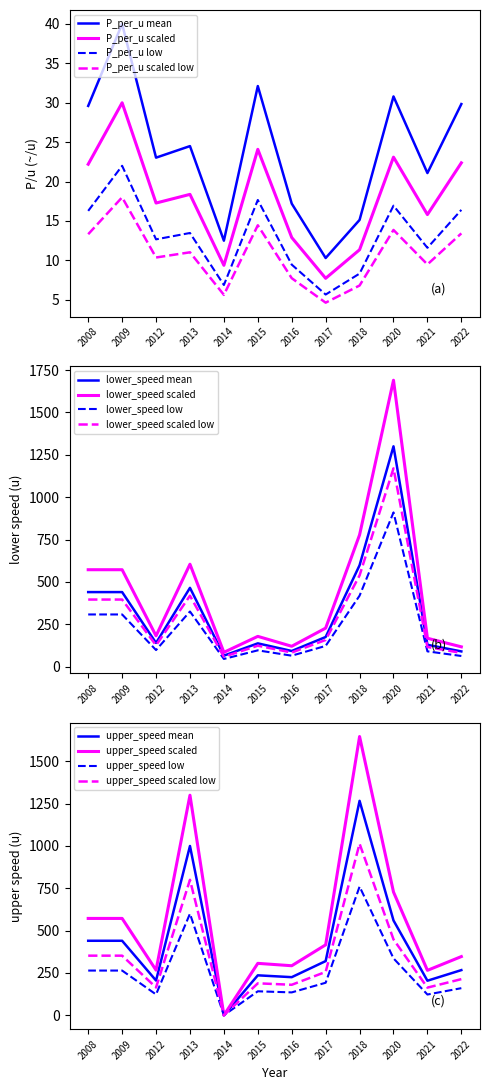

Rank the series by their average value, from lowest to highest.

P_per_u (~/u), upper_speed (u), lower_speed (u)